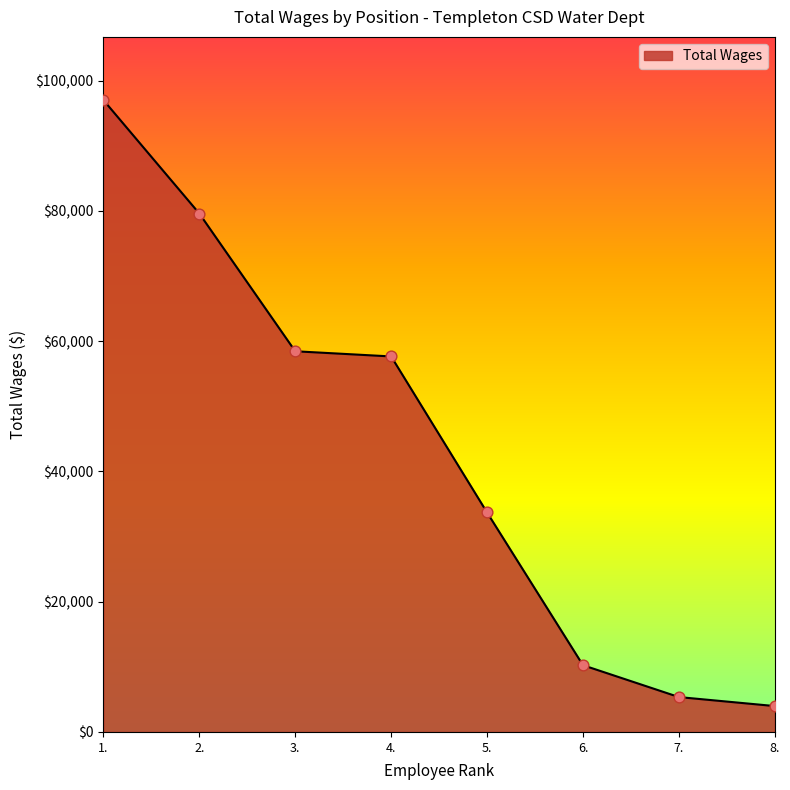

What is the change in value from 3. to 7.?

-53086